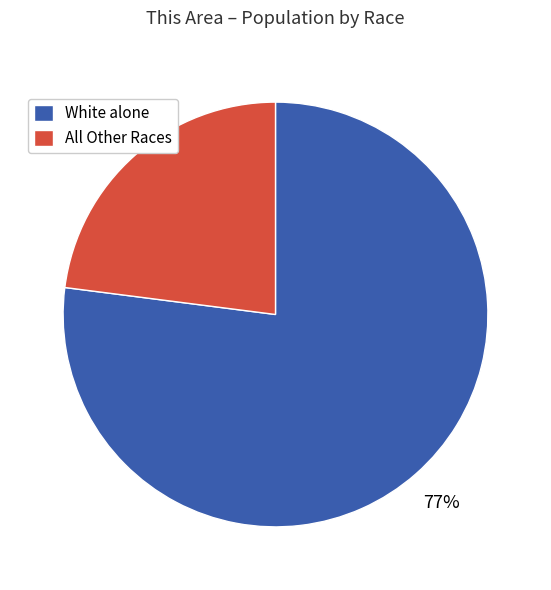

What is the ratio of the value at All Other Races to the value at White alone?

0.3